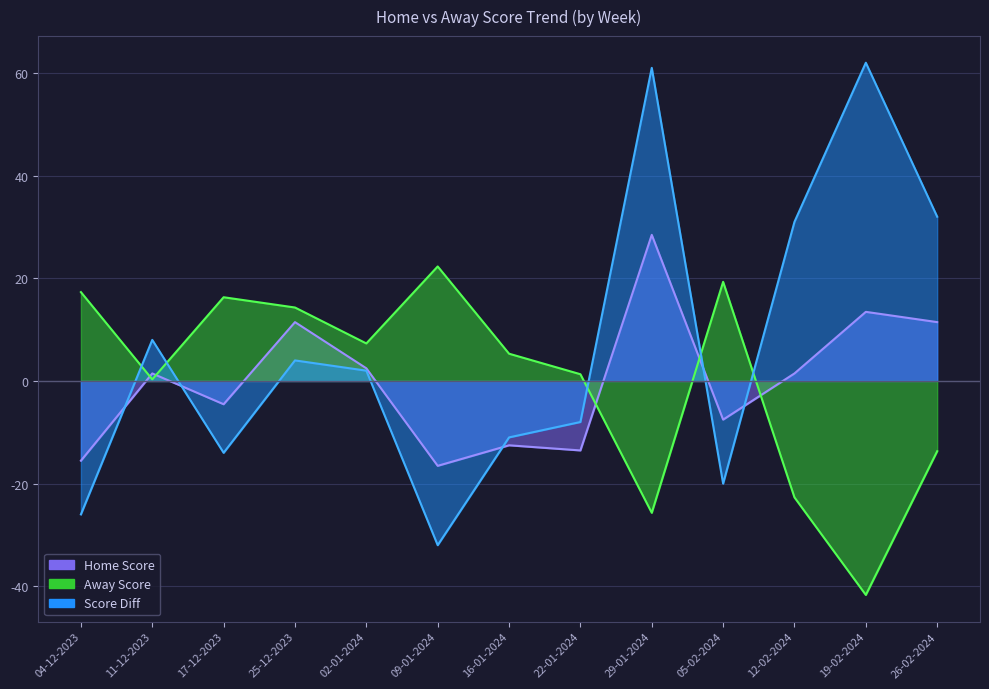

What is the maximum value shown in the chart?

62.0